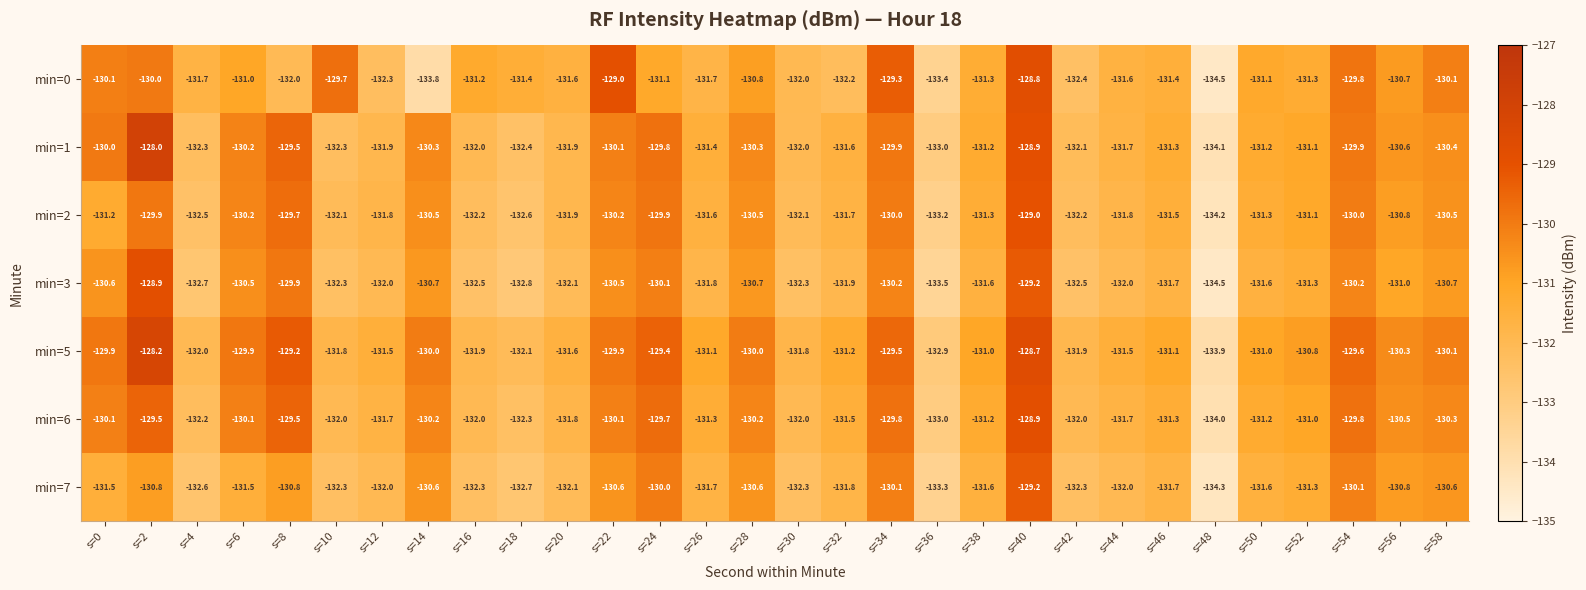

What is the greatest value displayed?

-128.0